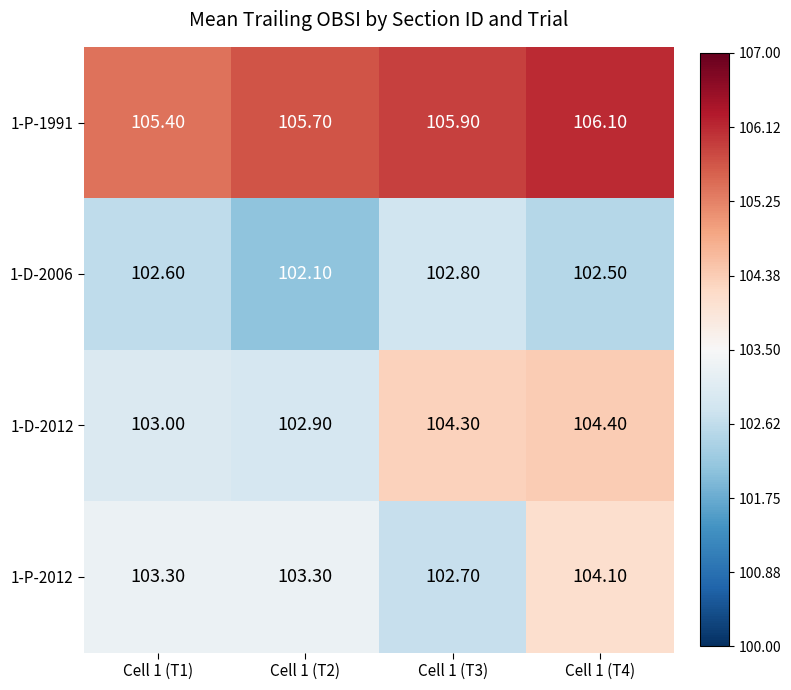

What is the minimum value shown in the chart?

102.1